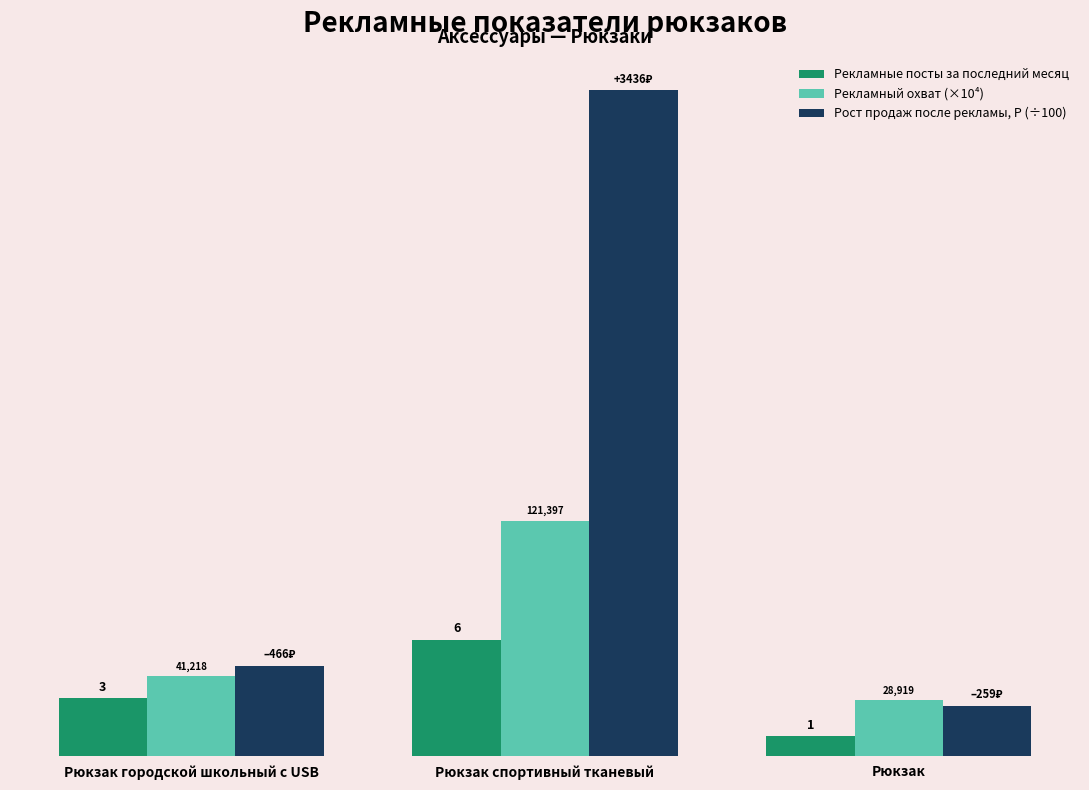

What are all the series names shown in the legend?

Рекламные посты за последний месяц, Рекламный охват (×10⁴), Рост продаж после рекламы, Р (÷100)